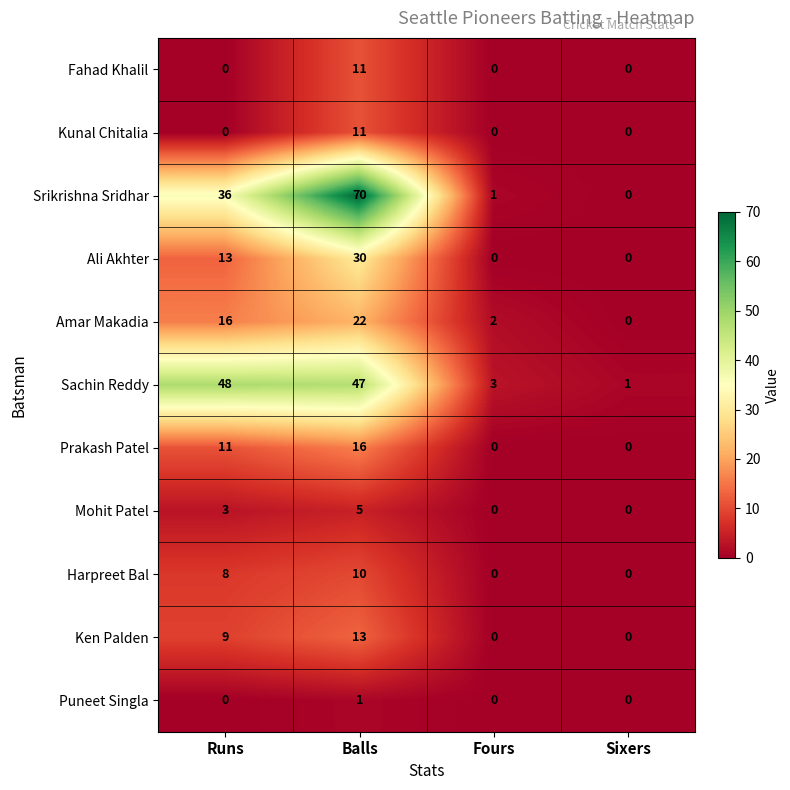

At which category is the sum across all series the highest?

Balls